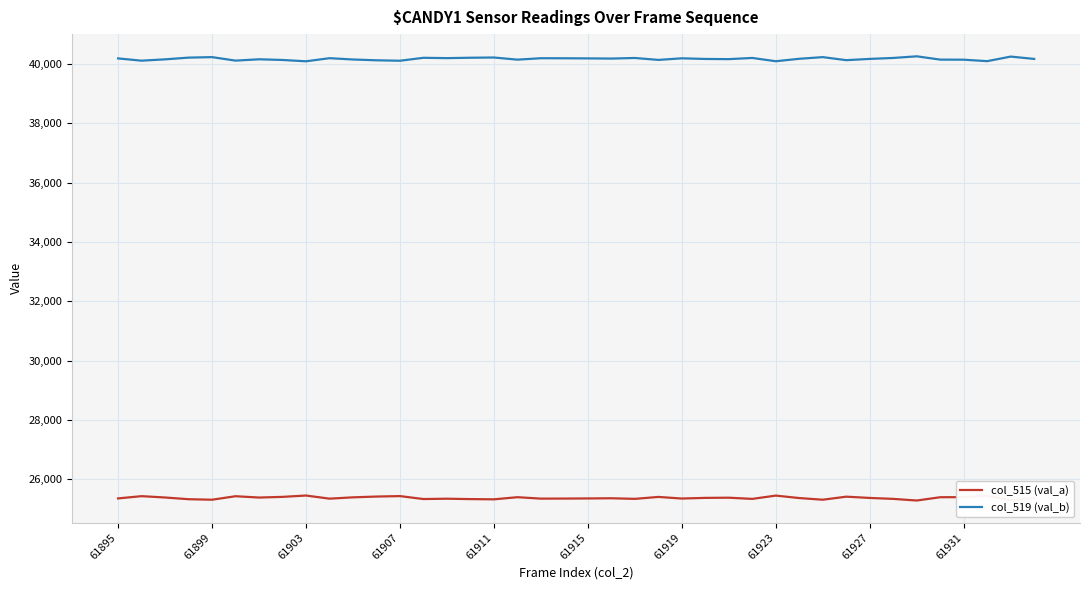

Which series has the largest total across all categories?

col_519 (val_b)